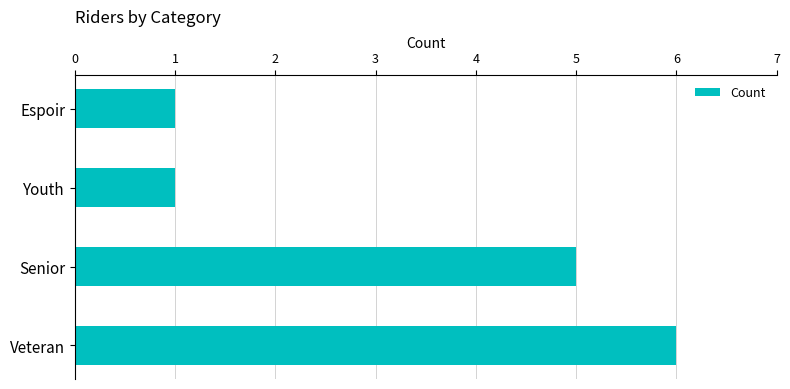

What is the difference between the maximum and minimum values?

5